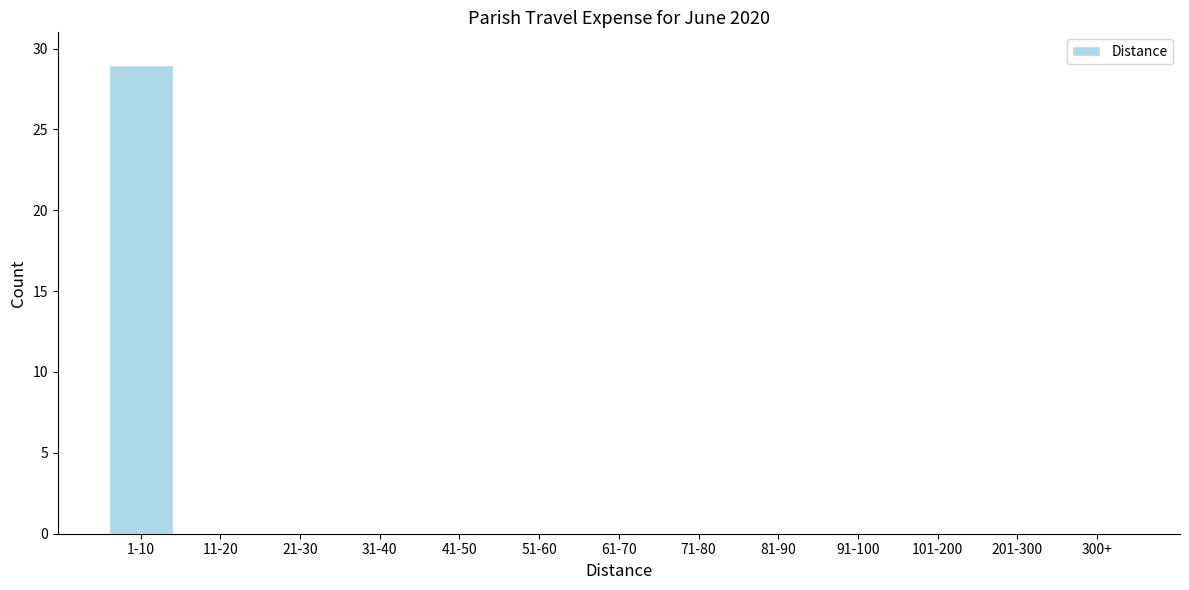

Reading left to right, transcribe all the data shown in this chart.

1-10=29	11-20=0	21-30=0	31-40=0	41-50=0	51-60=0	61-70=0	71-80=0	81-90=0	91-100=0	101-200=0	201-300=0	300+=0